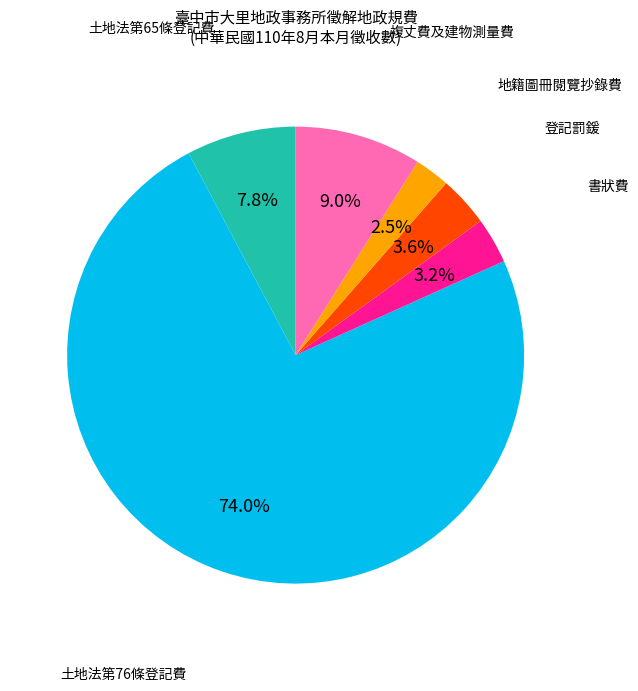

Is there a majority slice in this chart?

Yes